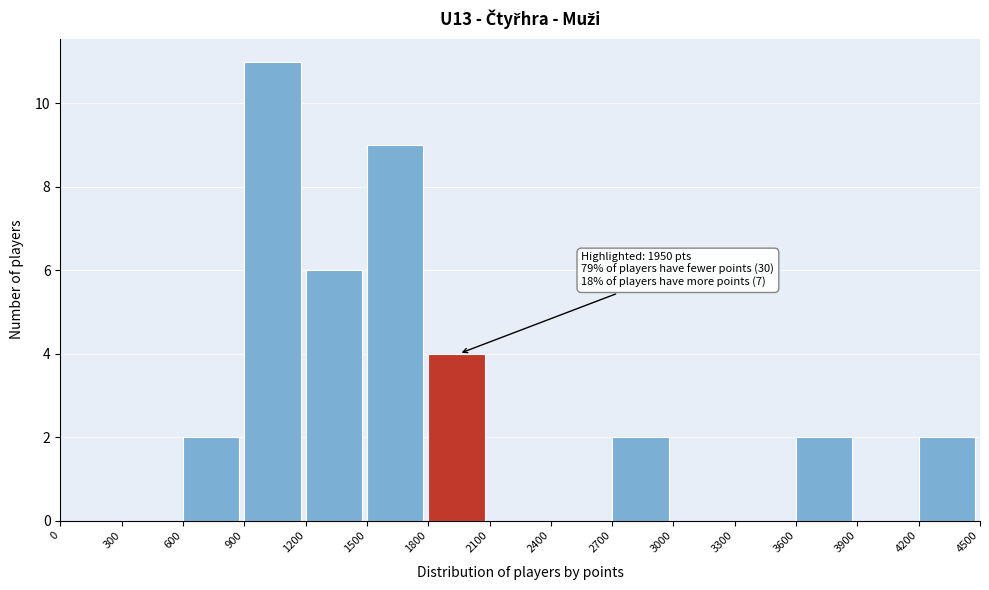

Over which range of the x-axis is the bar tallest?

900 to 1200